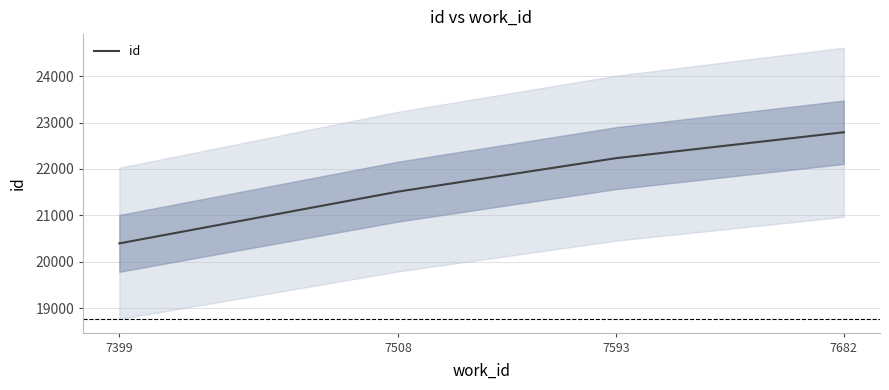

What is the difference between the values at 7593 and 7682?

559